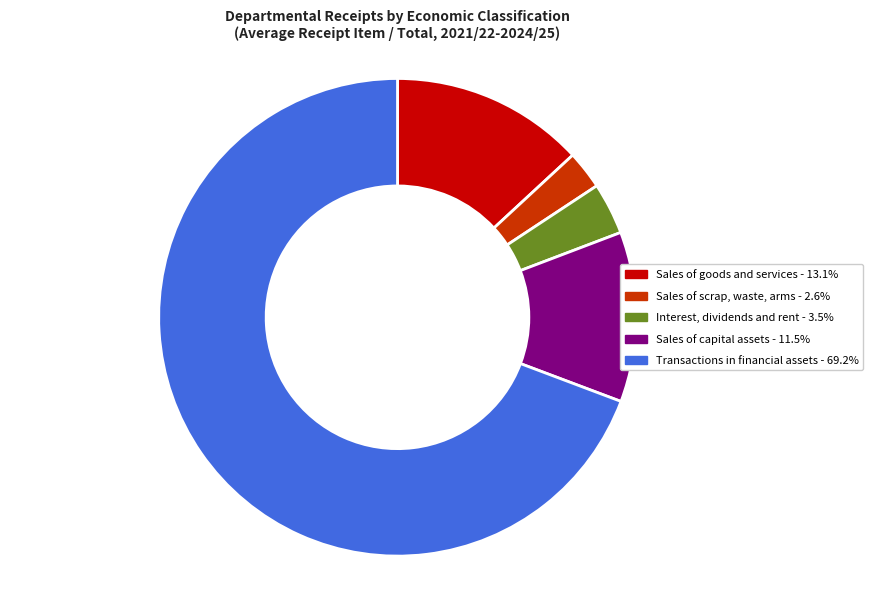

How many slices are in this pie chart?

5